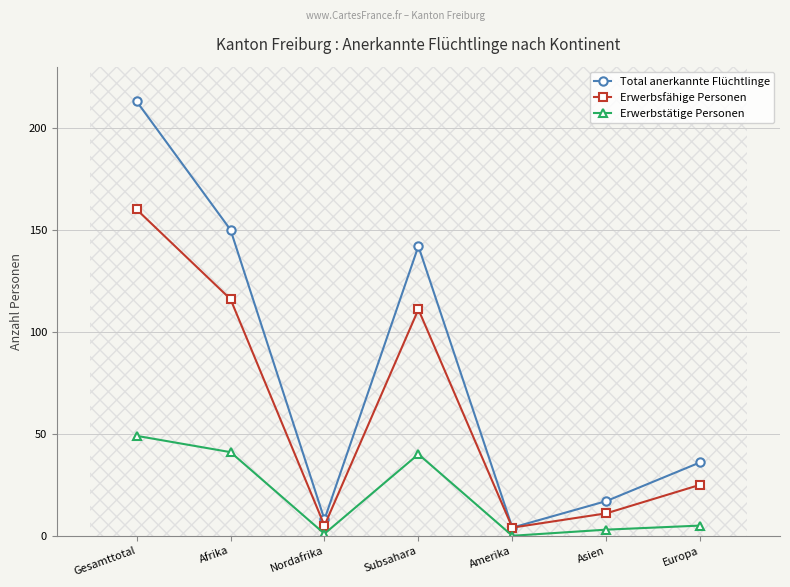

Rank the series at Gesamttotal from lowest to highest value.

Erwerbstätige Personen, Erwerbsfähige Personen, Total anerkannte Flüchtlinge